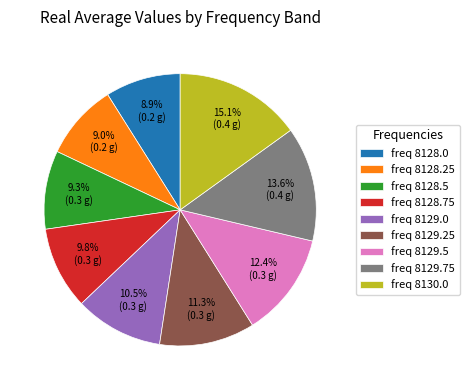

Is there any slice that represents more than half of the pie?

No